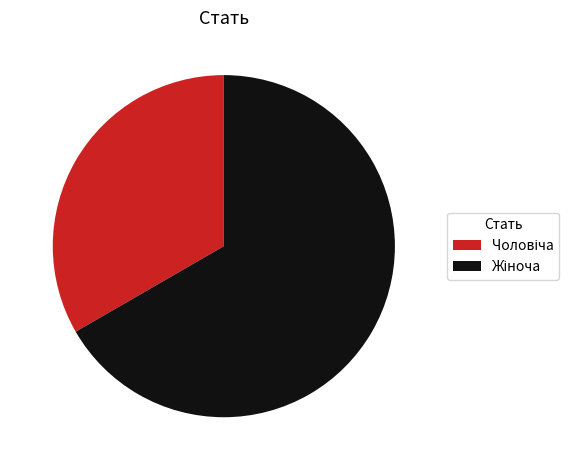

Is there any slice that represents more than half of the pie?

Yes